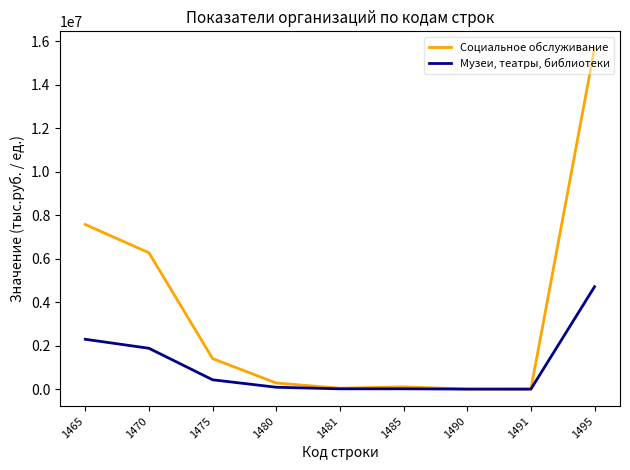

Which series has the largest range (max minus min)?

Социальное обслуживание